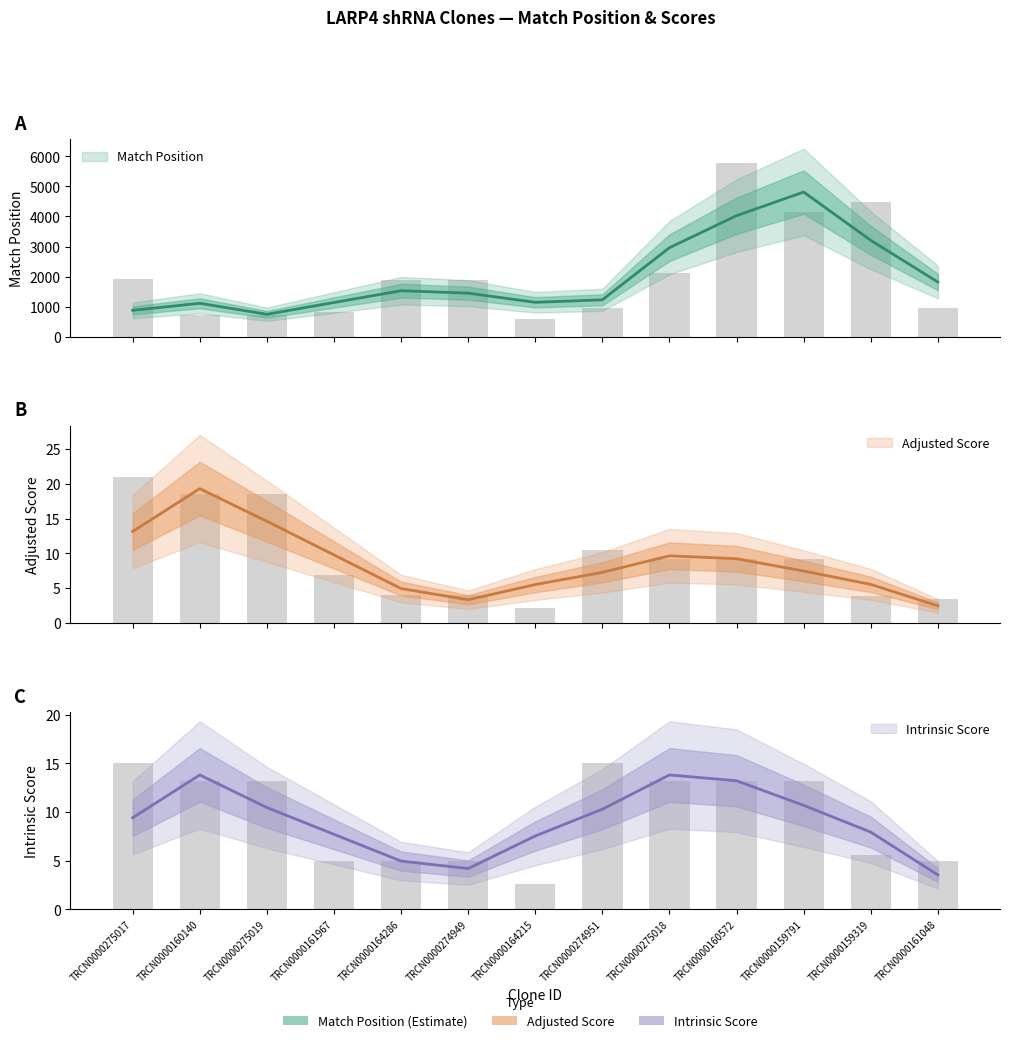

At which label does Adjusted Score first exceed 9?

TRCN0000275017